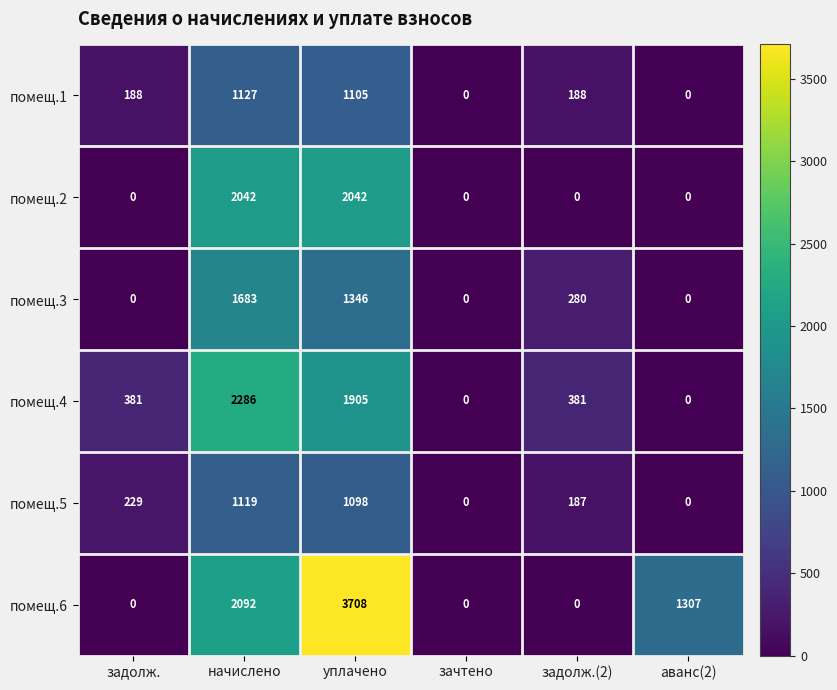

Which series has the widest spread of values?

помещ.6